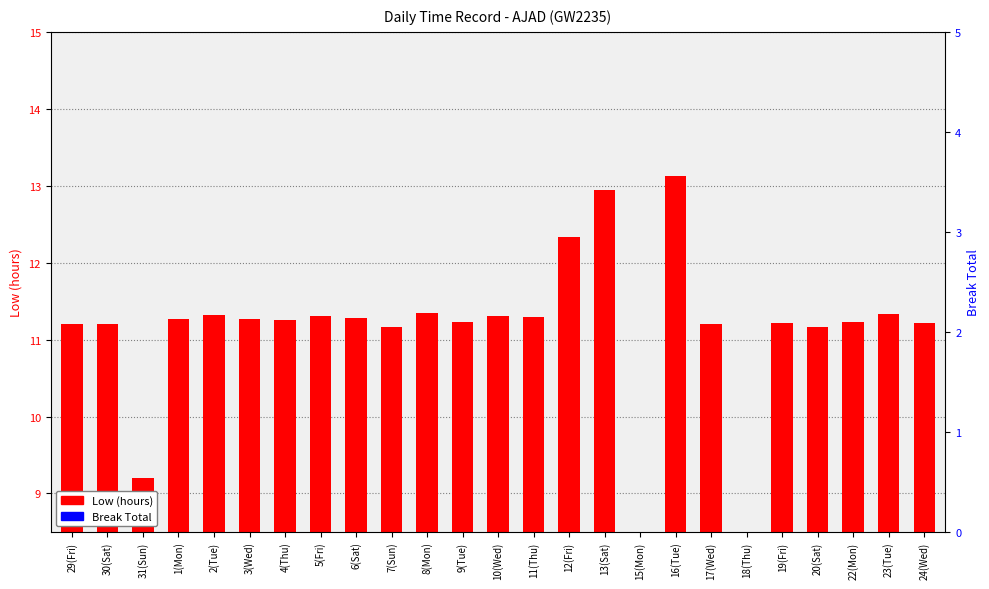

Reading left to right, transcribe all the data shown in this chart.

Low (hours): 11.2	11.2	9.2	11.3	11.3	11.3	11.3	11.3	11.3	11.2	11.3	11.2	11.3	11.3	12.3	12.9	0.0	13.1	11.2	0.0	11.2	11.2	11.2	11.3	11.2
Break Total: 0.0	0.0	0.0	0.0	0.0	0.0	0.0	0.0	0.0	0.0	0.0	0.0	0.0	0.0	0.0	0.0	0.0	0.0	0.0	0.0	0.0	0.0	0.0	0.0	0.0